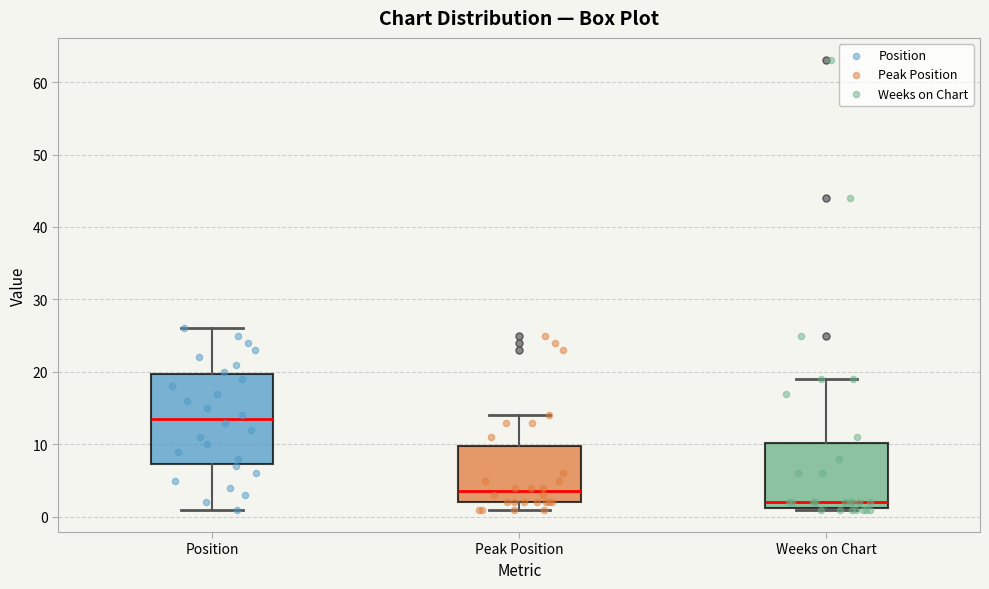

Where is the upper edge of the box for Peak Position on the y-axis? The values are not printed on the chart, so give them approximately, as read against the axis.

10